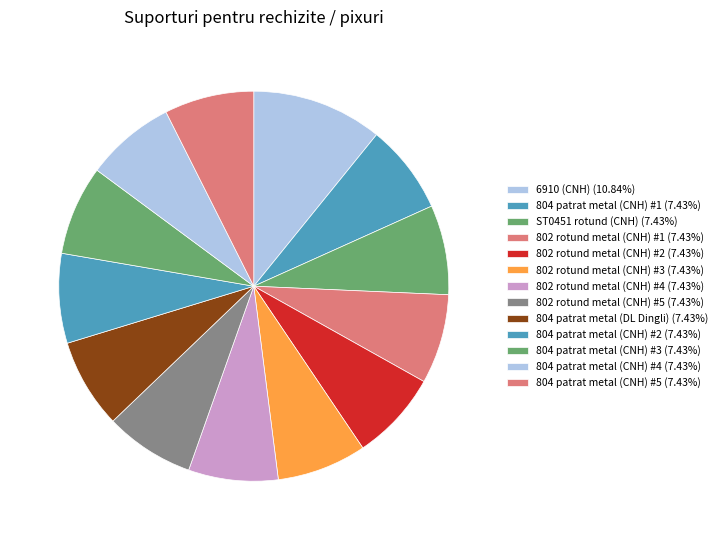

To the nearest percent, what is the difference between the largest and smallest slice percentages?

3%